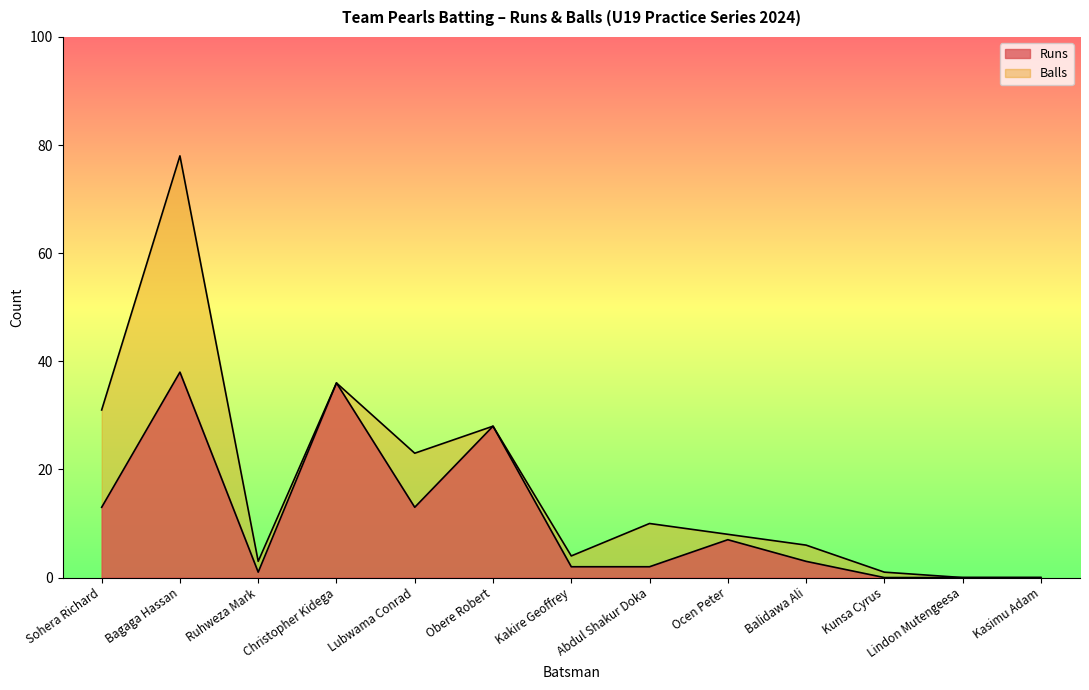

Which series changed the most between Christopher Kidega and Kasimu Adam?

Runs